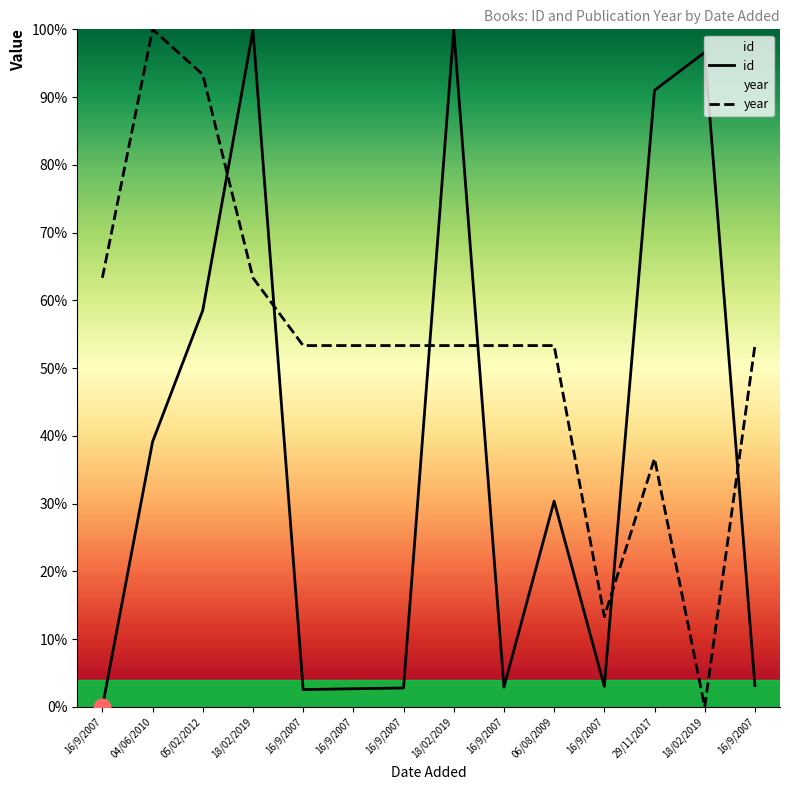

True or false: year has more than 0 interior local peaks.

True